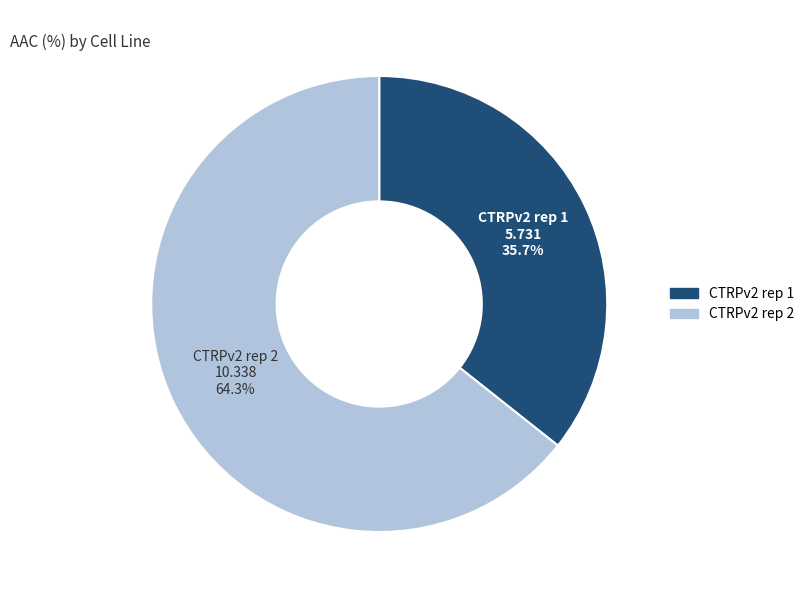

What is the majority slice?

CTRPv2 rep 2